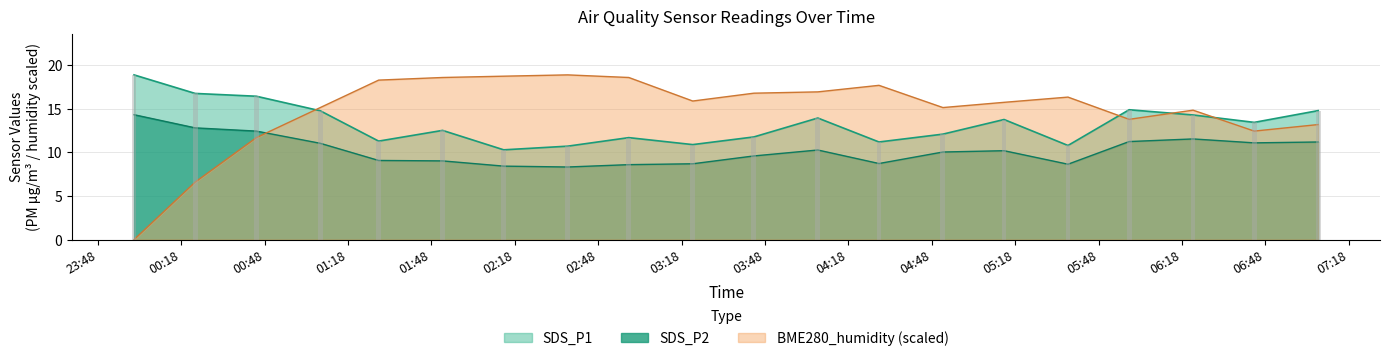

At which category is the sum across all series the highest?

2021/08/30 04:07